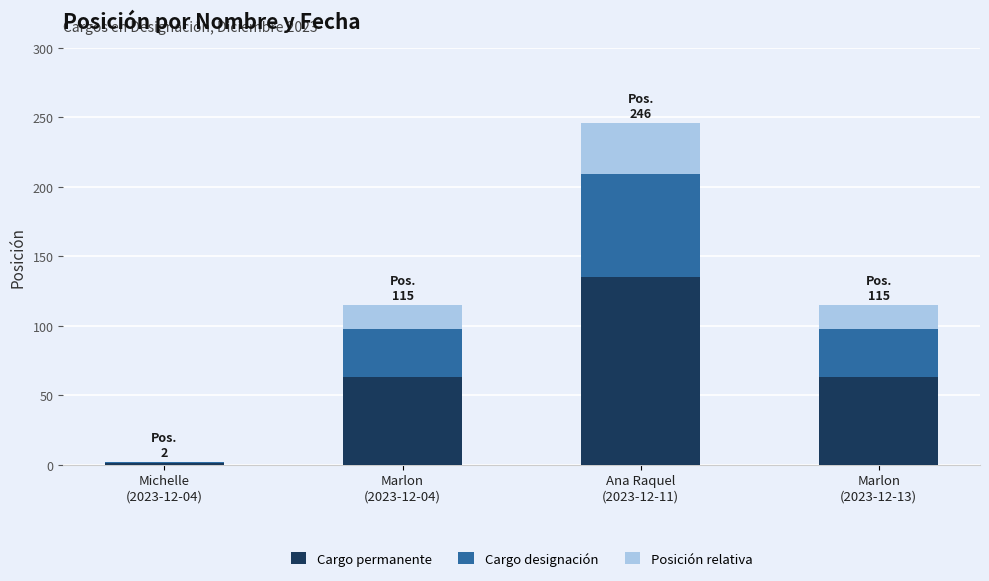

What is the sum of all Cargo permanente values?

262.9